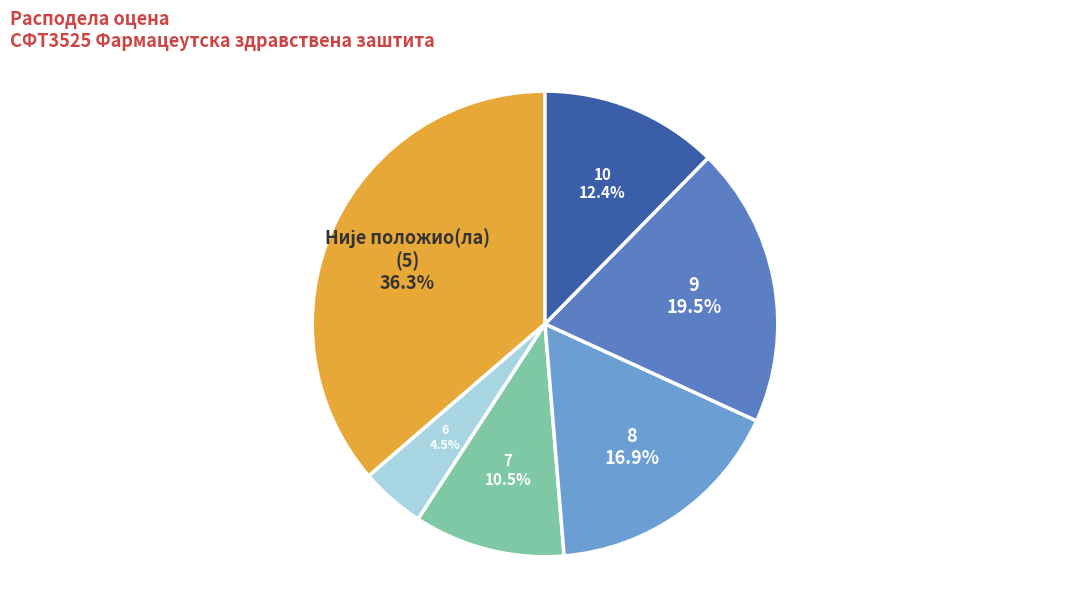

What is the ratio of the value at 10 to the value at 7?

1.2